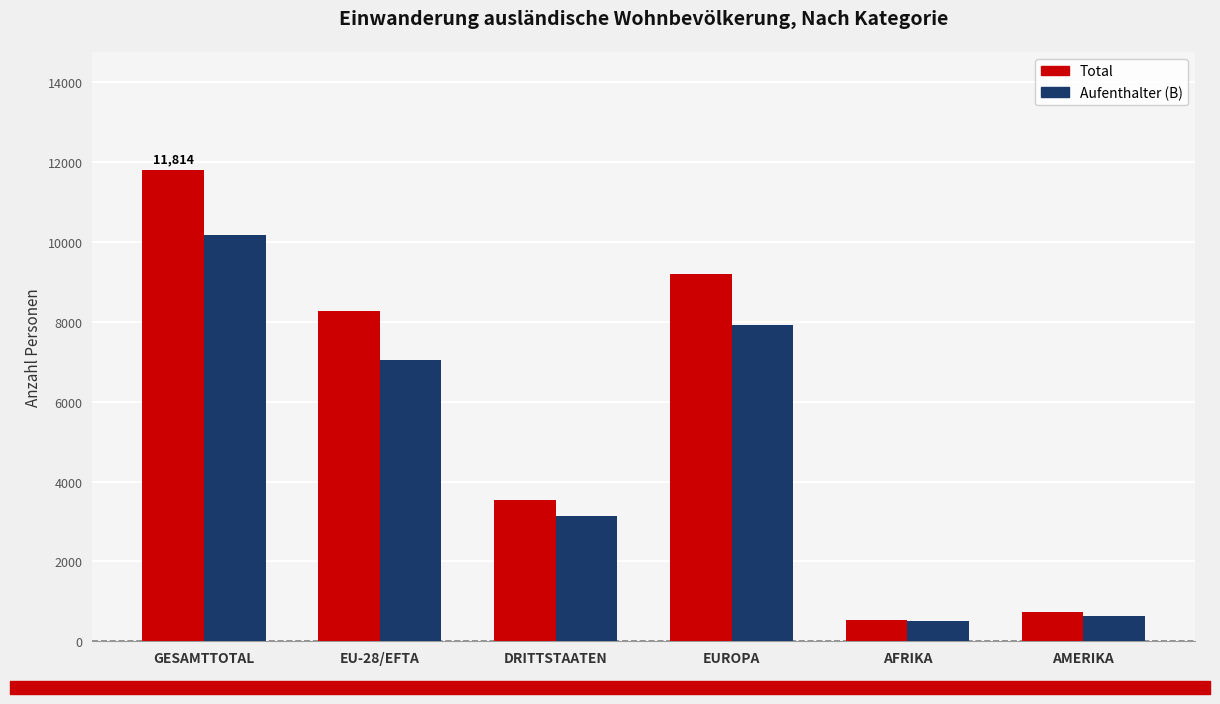

Where does the Aufenthalter (B) series first go above 7048?

GESAMTTOTAL